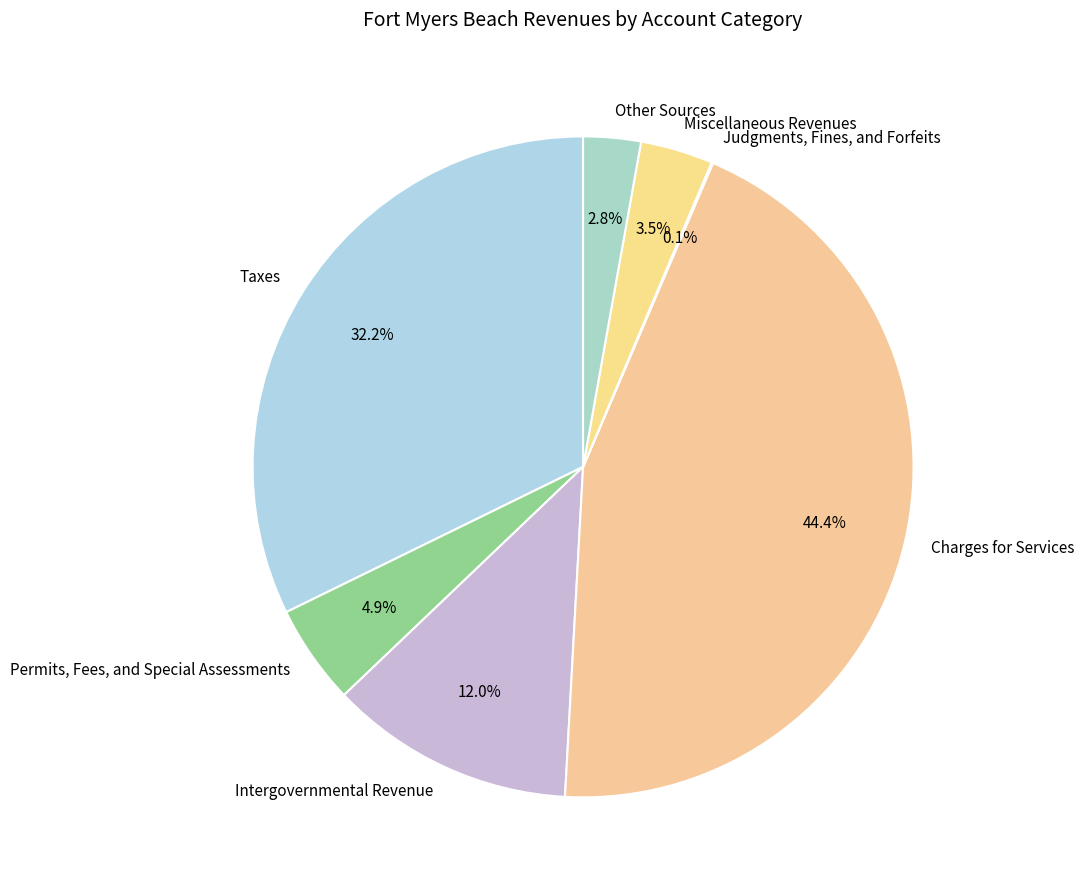

True or false: Other Sources accounts for 15% of the total.

False